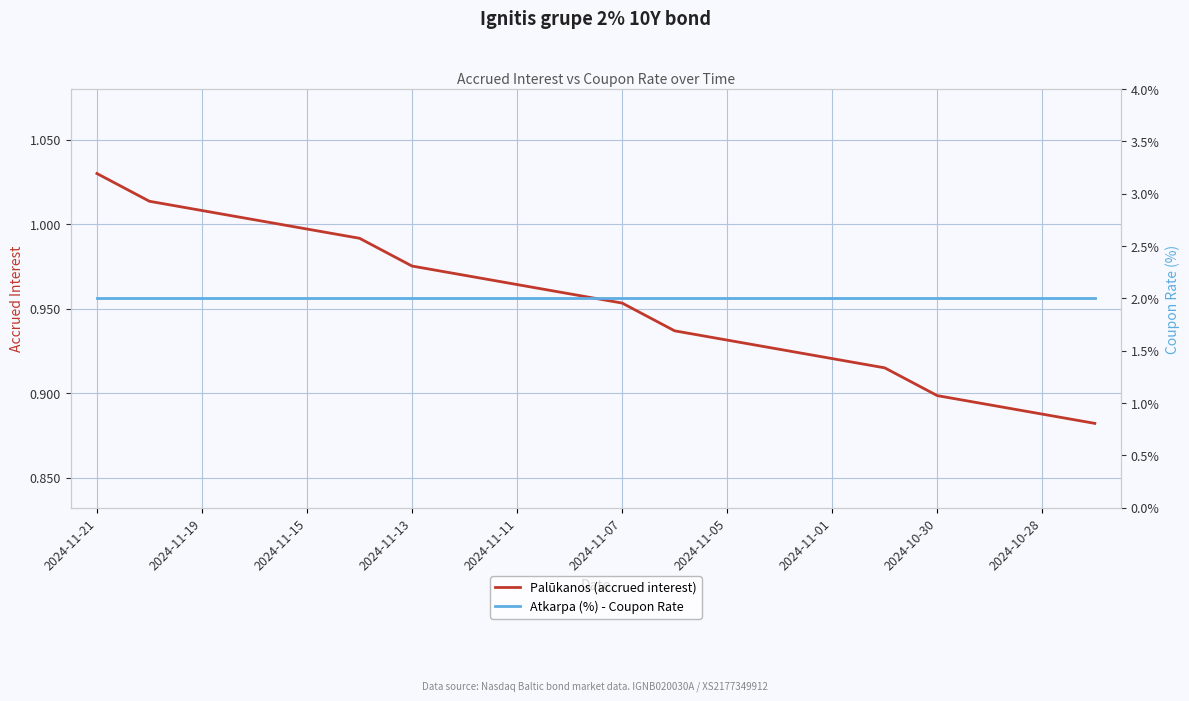

What position from the right is 2024-11-05?

8